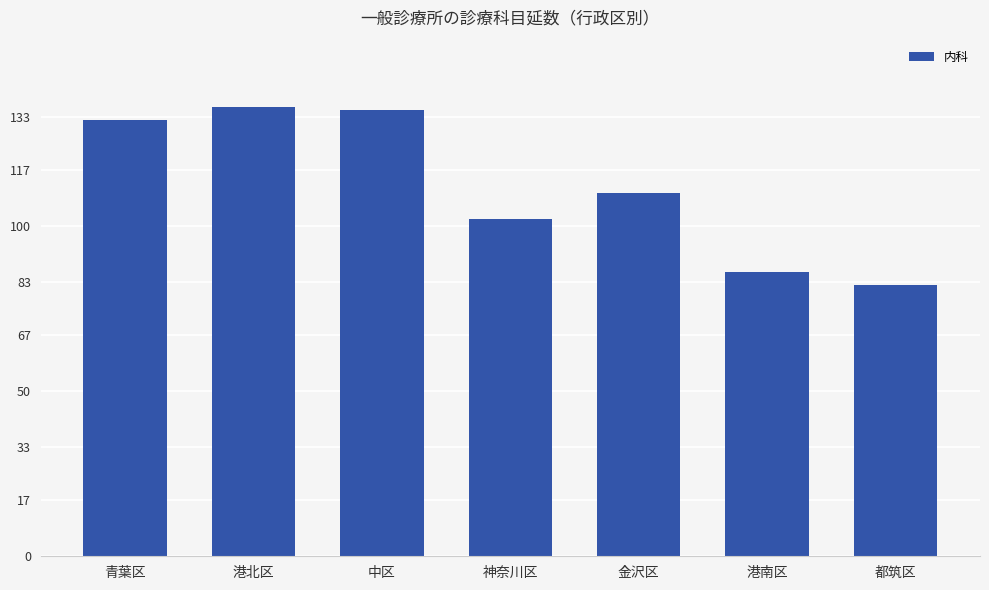

What is the minimum value shown in the chart?

82